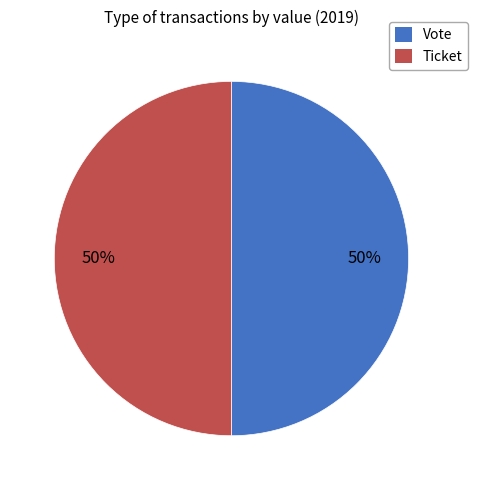

To the nearest percent, what is the average slice percentage?

50%